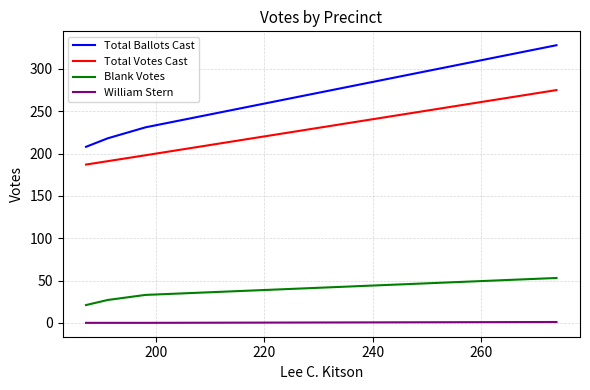

What are all the series names shown in the legend?

Total Ballots Cast, Total Votes Cast, Blank Votes, William Stern